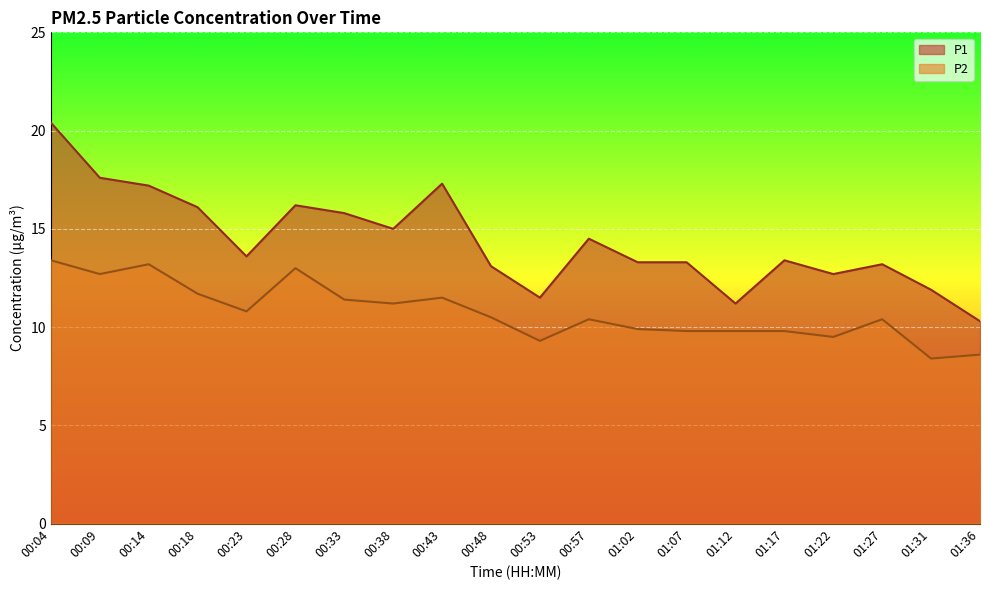

Rank the series at 00:28 from lowest to highest value.

P2, P1